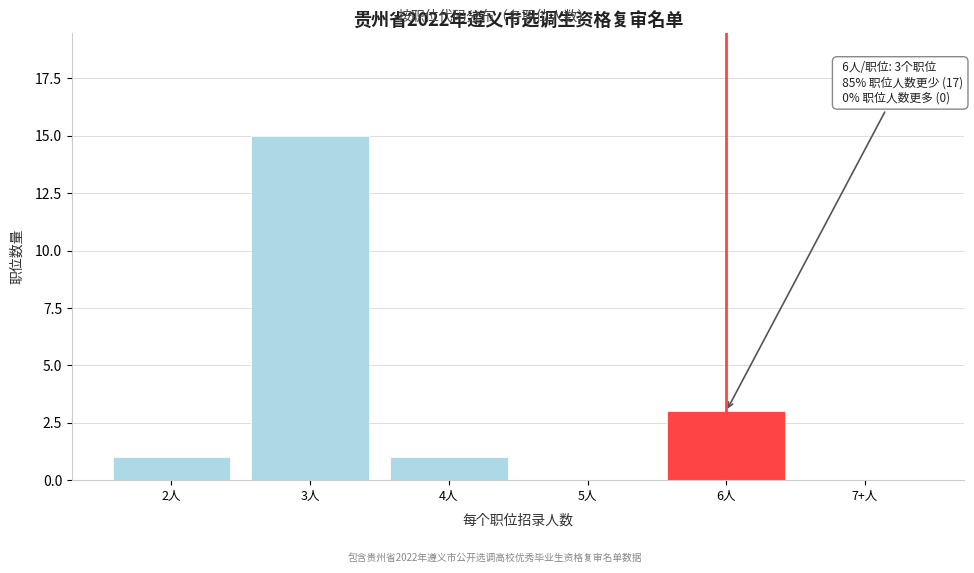

Reading left to right, extract all data points from this chart.

2人=1	3人=15	4人=1	5人=0	6人=3	7+人=0